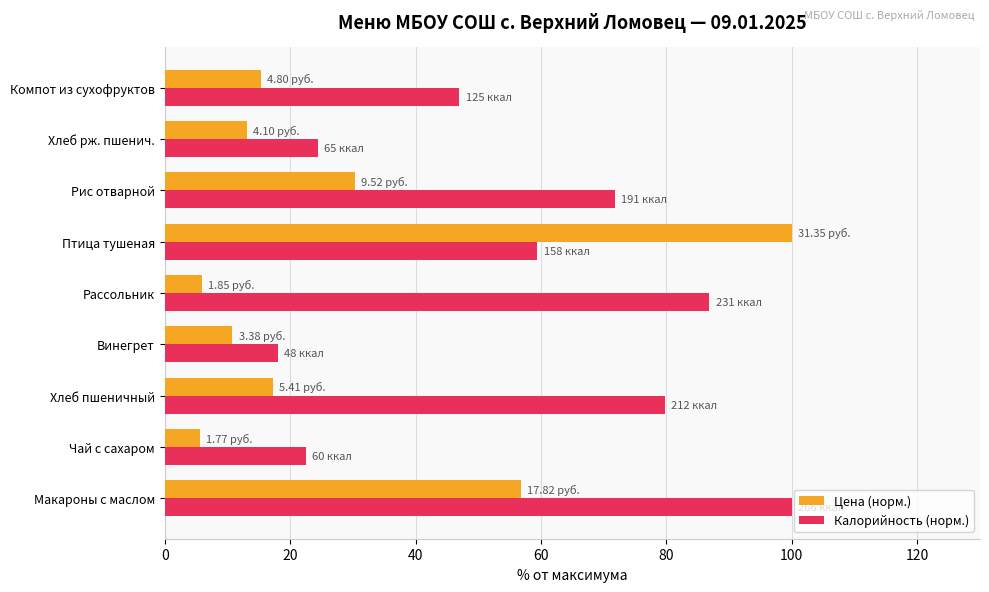

What is the difference between the maximum and minimum values in the Цена (норм.) series?

94.4